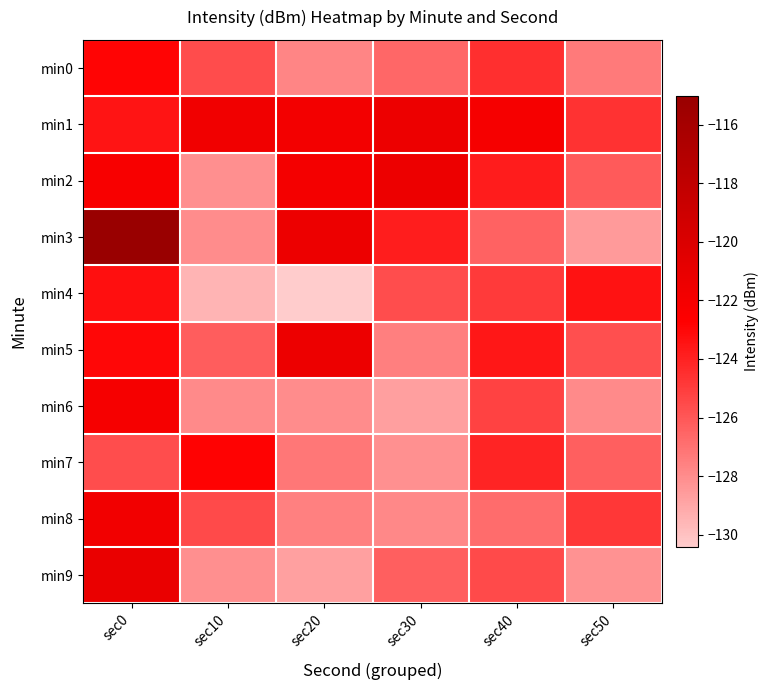

At which category is the sum across all series the highest?

sec0